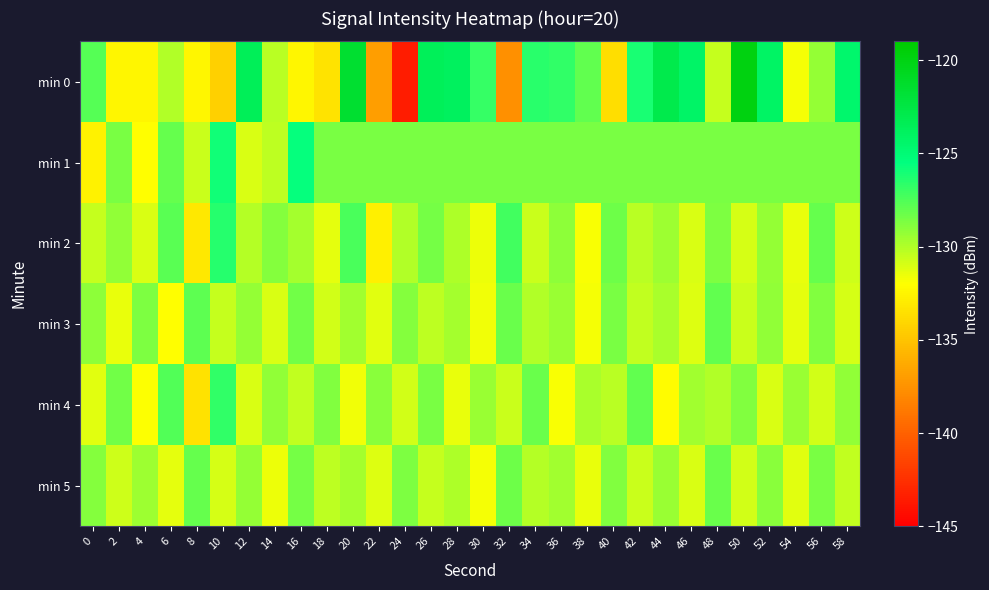

Reading left to right, list all the values displayed in this chart.

min 0: 0=-127.7	2=-132.4	4=-132.5	6=-130.0	8=-132.4	10=-134.4	12=-123.5	14=-130.2	16=-132.5	18=-133.4	20=-121.5	22=-136.9	24=-143.5	26=-123.6	28=-123.8	30=-126.9	32=-137.6	34=-126.5	36=-126.8	38=-128.0	40=-133.7	42=-126.2	44=-122.9	46=-124.2	48=-130.5	50=-119.9	52=-124.1	54=-131.7	56=-129.3	58=-124.6
min 1: 0=-132.7	2=-128.6	4=-132.0	6=-128.1	8=-130.6	10=-126.0	12=-131.1	14=-130.4	16=-125.6	18=-128.6	20=-128.6	22=-128.6	24=-128.6	26=-128.6	28=-128.6	30=-128.6	32=-128.6	34=-128.6	36=-128.6	38=-128.6	40=-128.6	42=-128.6	44=-128.6	46=-128.6	48=-128.6	50=-128.6	52=-128.6	54=-128.6	56=-128.6	58=-128.6
min 2: 0=-130.5	2=-129.2	4=-131.0	6=-127.8	8=-133.2	10=-126.5	12=-130.1	14=-128.9	16=-129.7	18=-131.3	20=-127.4	22=-132.8	24=-130.0	26=-128.5	28=-129.9	30=-131.5	32=-127.2	34=-130.6	36=-129.1	38=-131.8	40=-128.3	42=-130.2	44=-129.5	46=-131.0	48=-128.7	50=-130.9	52=-129.3	54=-131.4	56=-128.1	58=-130.7
min 3: 0=-129.1	2=-131.4	4=-128.7	6=-132.1	8=-127.9	10=-130.5	12=-129.3	14=-131.0	16=-128.4	18=-130.8	20=-129.6	22=-131.2	24=-128.9	26=-130.3	28=-129.7	30=-131.6	32=-128.2	34=-130.0	36=-129.4	38=-131.7	40=-128.6	42=-130.4	44=-129.8	46=-131.1	48=-128.0	50=-130.6	52=-129.2	54=-131.3	56=-128.8	58=-130.9
min 4: 0=-131.2	2=-128.4	4=-132.0	6=-127.6	8=-133.5	10=-126.8	12=-131.0	14=-129.2	16=-130.4	18=-128.8	20=-131.6	22=-129.0	24=-130.8	26=-128.6	28=-131.4	30=-129.4	32=-130.6	34=-128.2	36=-131.8	38=-129.8	40=-130.2	42=-128.0	44=-132.2	46=-129.6	48=-130.0	50=-128.8	52=-131.0	54=-129.4	56=-130.8	58=-129.2
min 5: 0=-128.9	2=-130.7	4=-129.5	6=-131.3	8=-128.1	10=-130.9	12=-129.3	14=-131.5	16=-128.5	18=-130.3	20=-129.7	22=-131.1	24=-128.7	26=-130.5	28=-129.9	30=-131.7	32=-128.3	34=-130.1	36=-129.6	38=-131.4	40=-128.8	42=-130.6	44=-129.4	46=-131.0	48=-128.2	50=-130.8	52=-129.0	54=-131.2	56=-128.6	58=-130.4